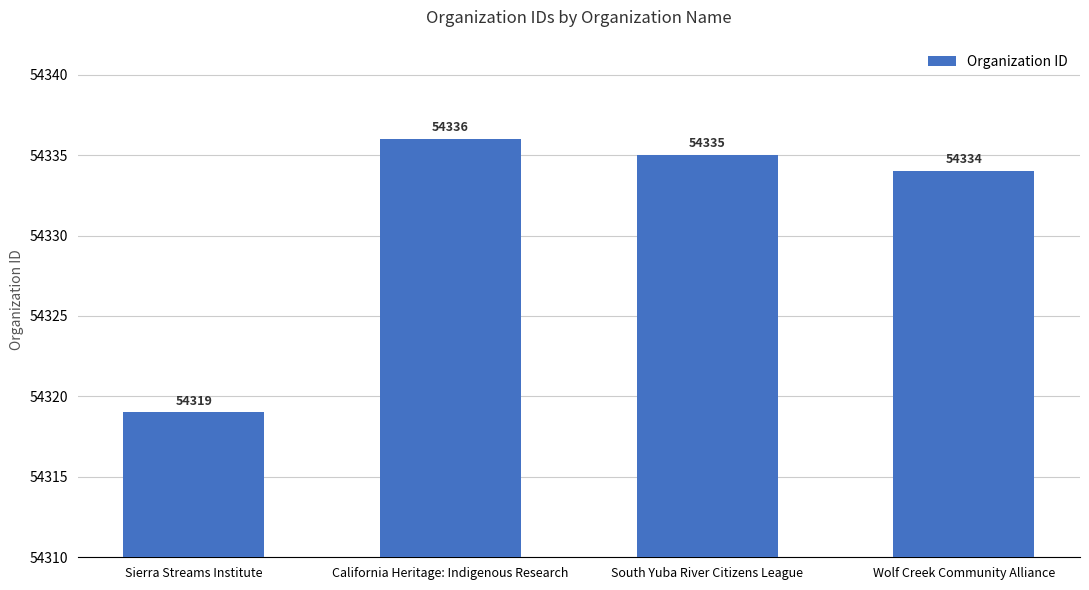

Reading right to left, list all the values displayed in this chart.

54334	54335	54336	54319